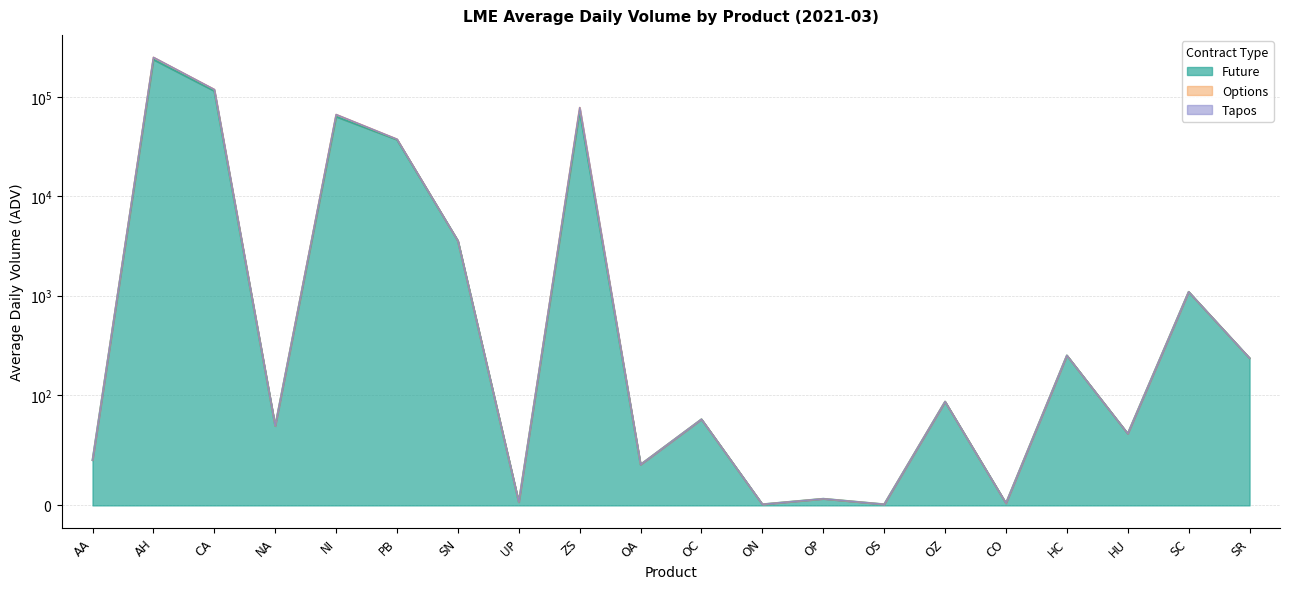

Rank the series by their maximum value, from lowest to highest.

Tapos, Options, Future